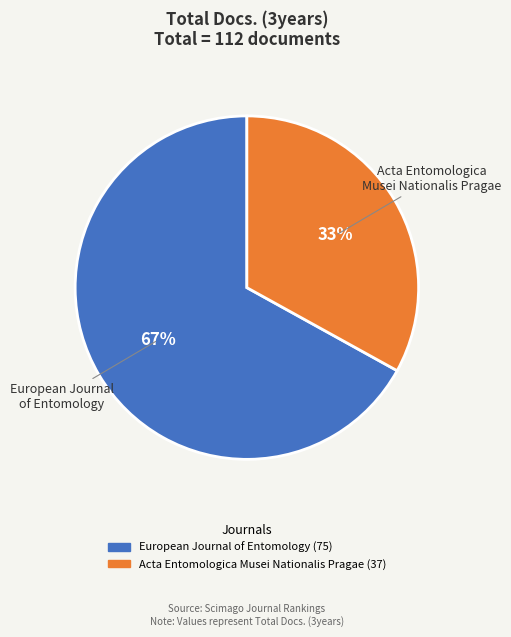

Which has a higher value, European Journal of Entomology or Acta Entomologica Musei Nationalis Pragae?

European Journal of Entomology